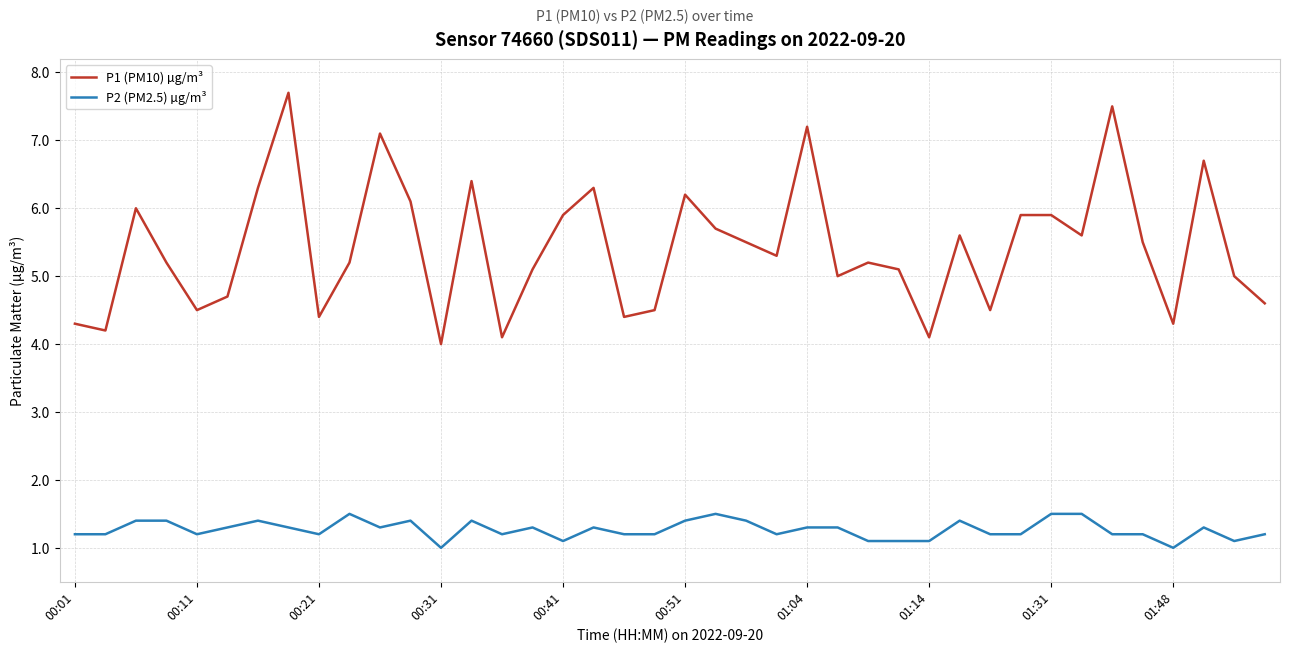

True or false: P1 (PM10) µg/m³ and P2 (PM2.5) µg/m³ cross at least once.

False